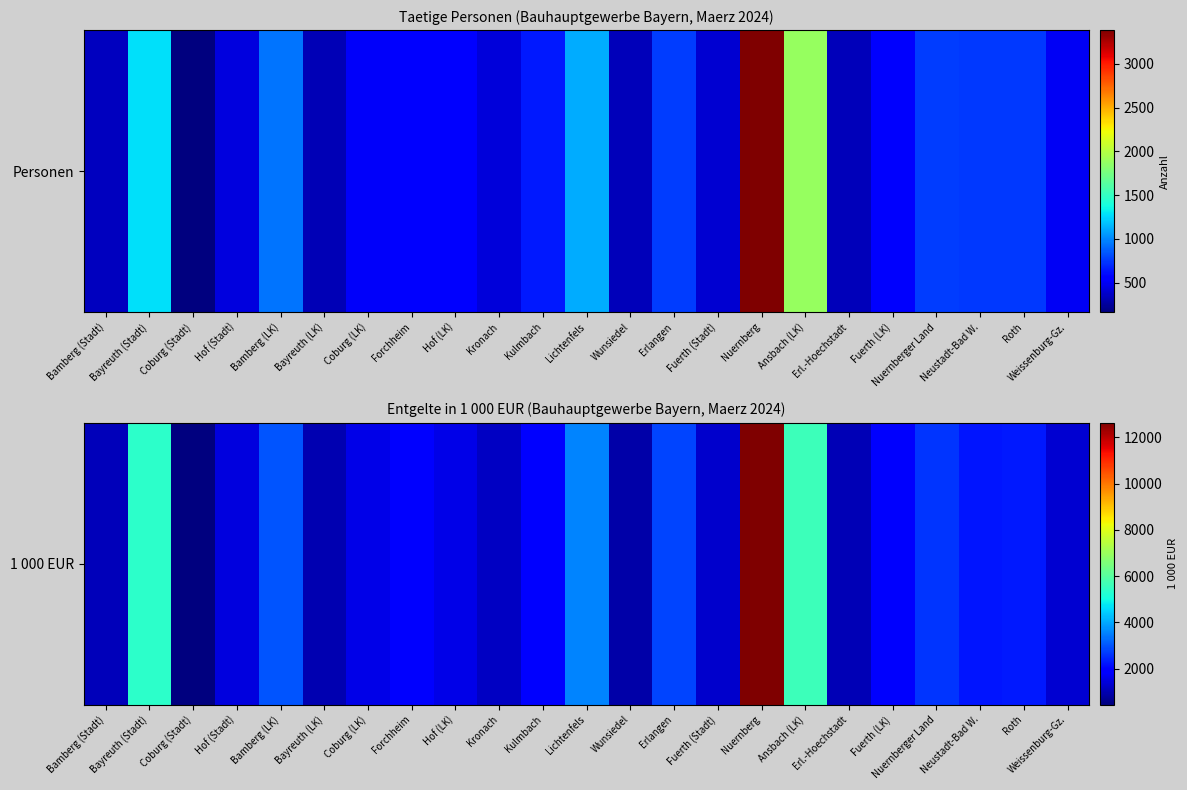

Rank the categories by value from highest to lowest.

Nuernberg, Ansbach (LK), Bayreuth (Stadt), Lichtenfels, Bamberg (LK), Erlangen, Nuernberger Land, Roth, Neustadt-Bad W., Kulmbach, Forchheim, Fuerth (LK), Hof (LK), Coburg (LK), Hof (Stadt), Weissenburg-Gz., Fuerth (Stadt), Kronach, Bamberg (Stadt), Erl.-Hoechstadt, Bayreuth (LK), Wunsiedel, Coburg (Stadt)